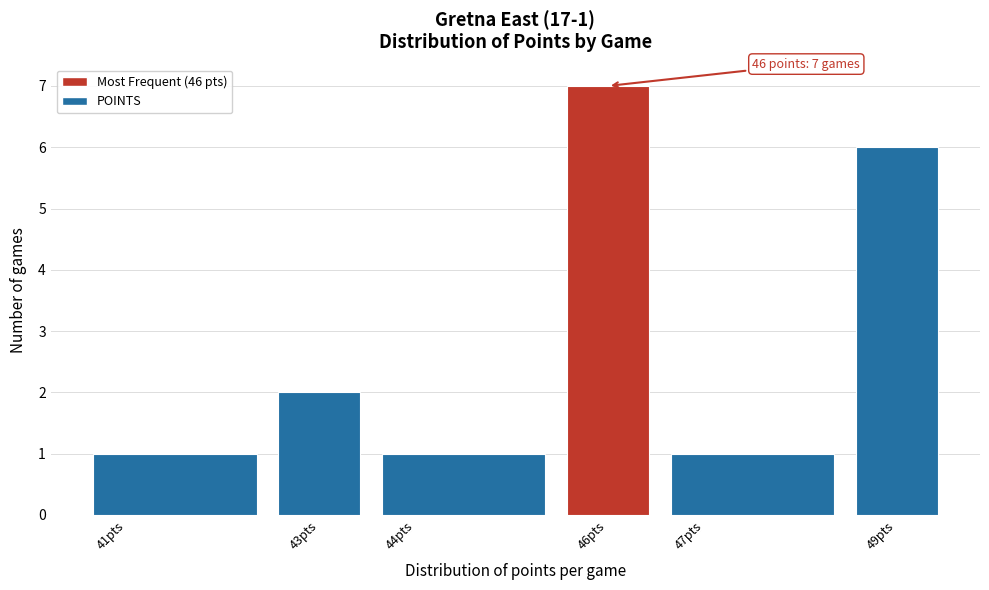

Over which range of the x-axis is the bar tallest?

45.5 to 46.5